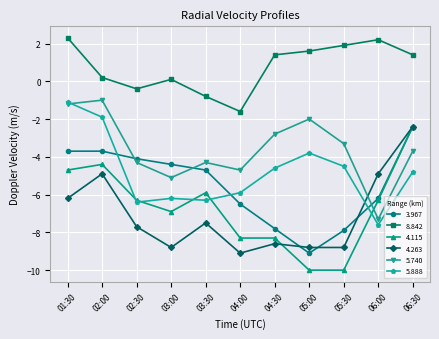

At which label is 3.967 closest to -5?

03:30